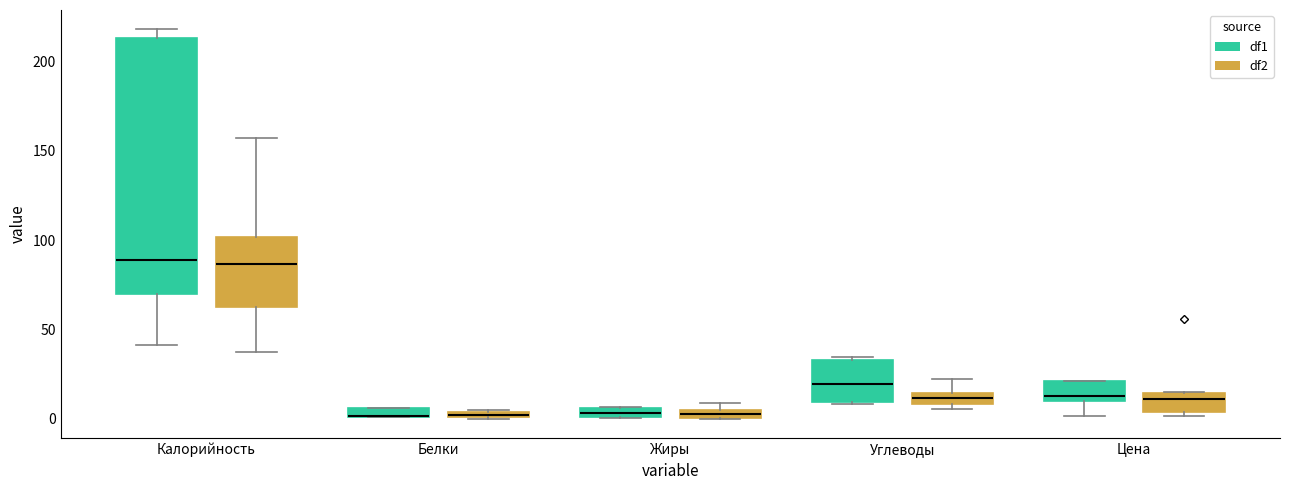

Which box is the tallest, from its lower edge to its upper edge?

Калорийность (df1)